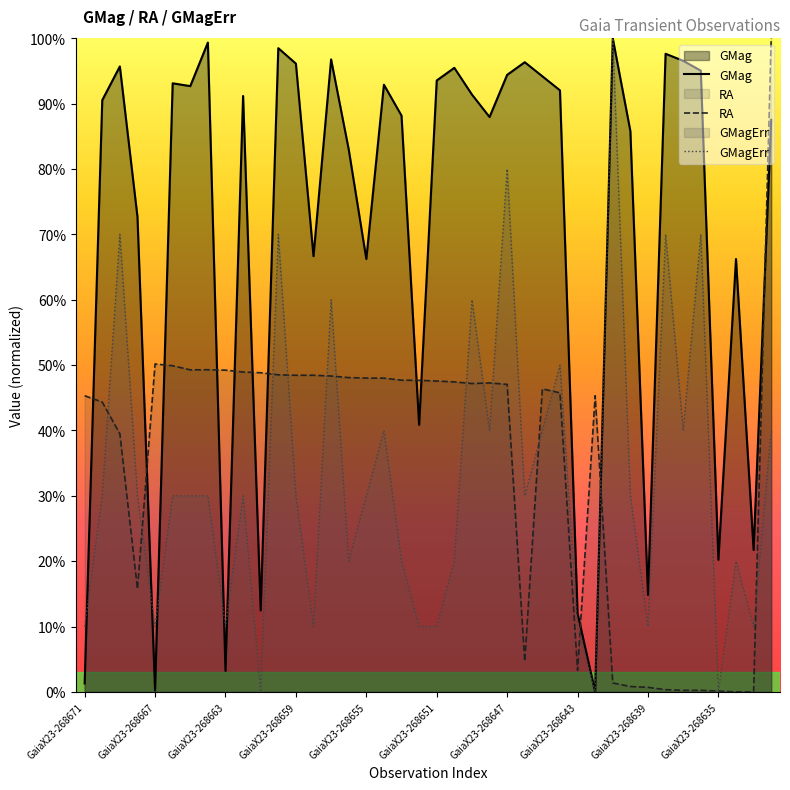

Which series has the largest total across all categories?

GMag